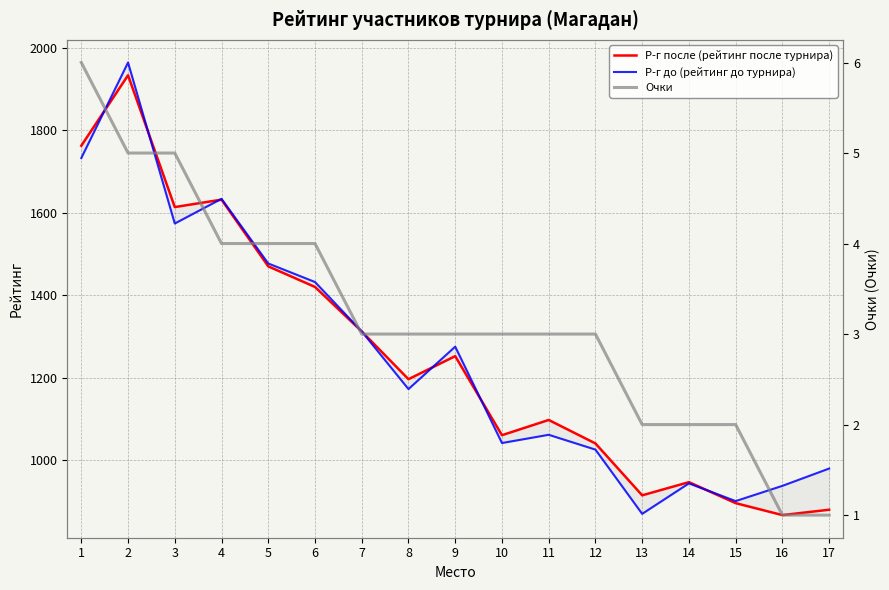

Reading left to right, list all the values displayed in this chart.

Р-г после (рейтинг после турнира): 1763	1934	1614	1632	1470	1420	1312	1196	1252	1060	1097	1040	914	946	895	866	879
Р-г до (рейтинг до турнира): 1733	1965	1574	1634	1477	1432	1312	1172	1275	1041	1061	1025	869	943	900	937	979
Очки: 6	5	5	4	4	4	3	3	3	3	3	3	2	2	2	1	1